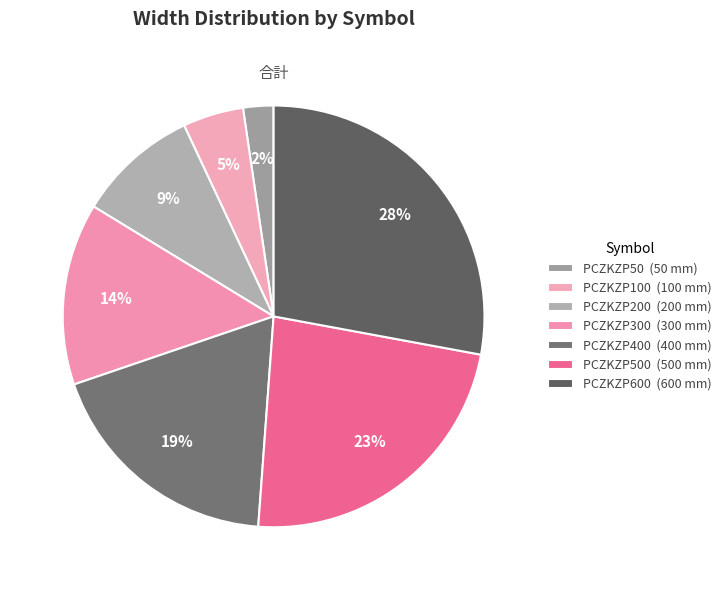

How many segments does this pie chart have?

7